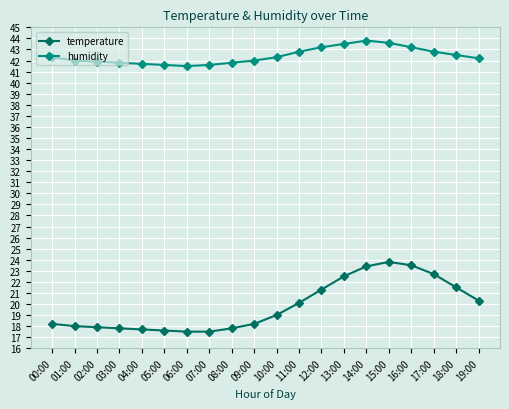

Rank the series by their maximum value, from highest to lowest.

humidity, temperature